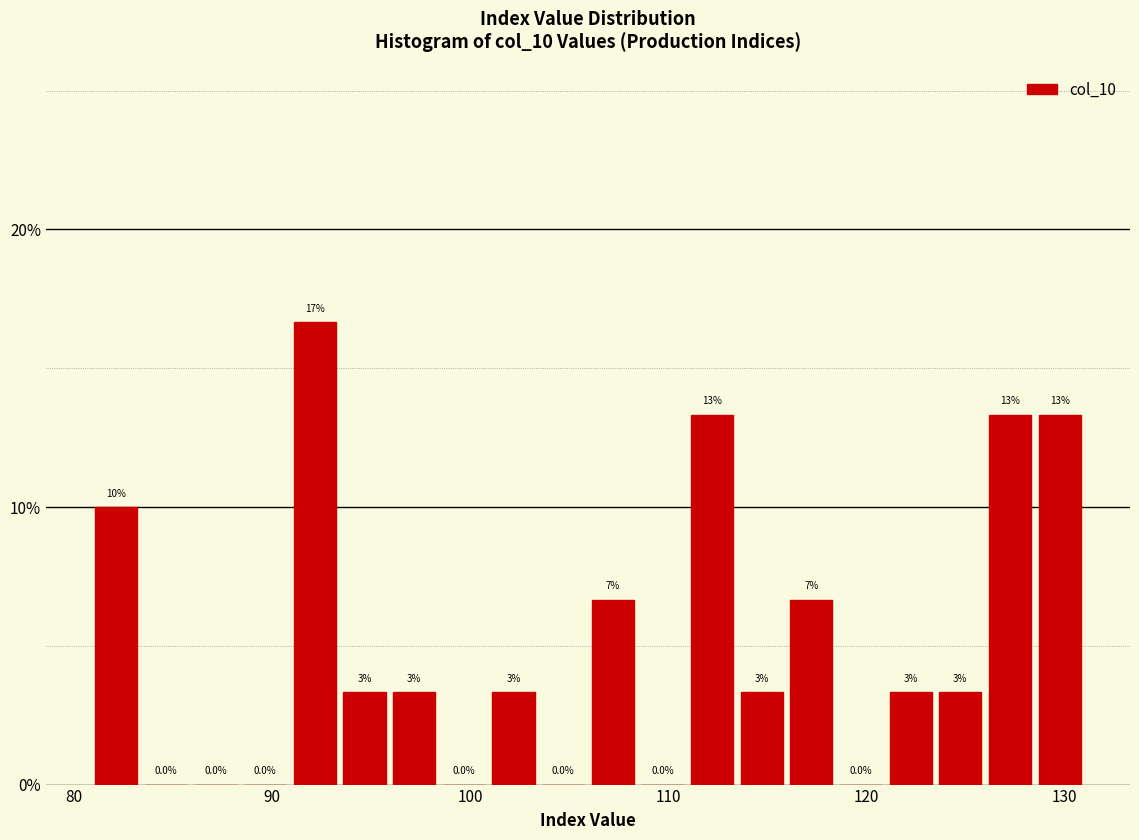

Around what value on the x-axis is the tallest bar? Give the approximate position of its centre, as read against the axis.

92